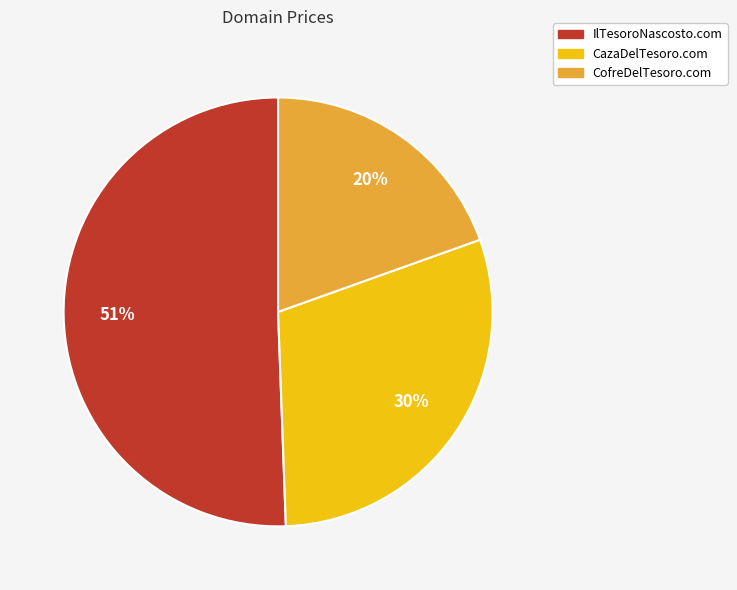

Do CofreDelTesoro.com and CazaDelTesoro.com together represent more than half of the pie?

No